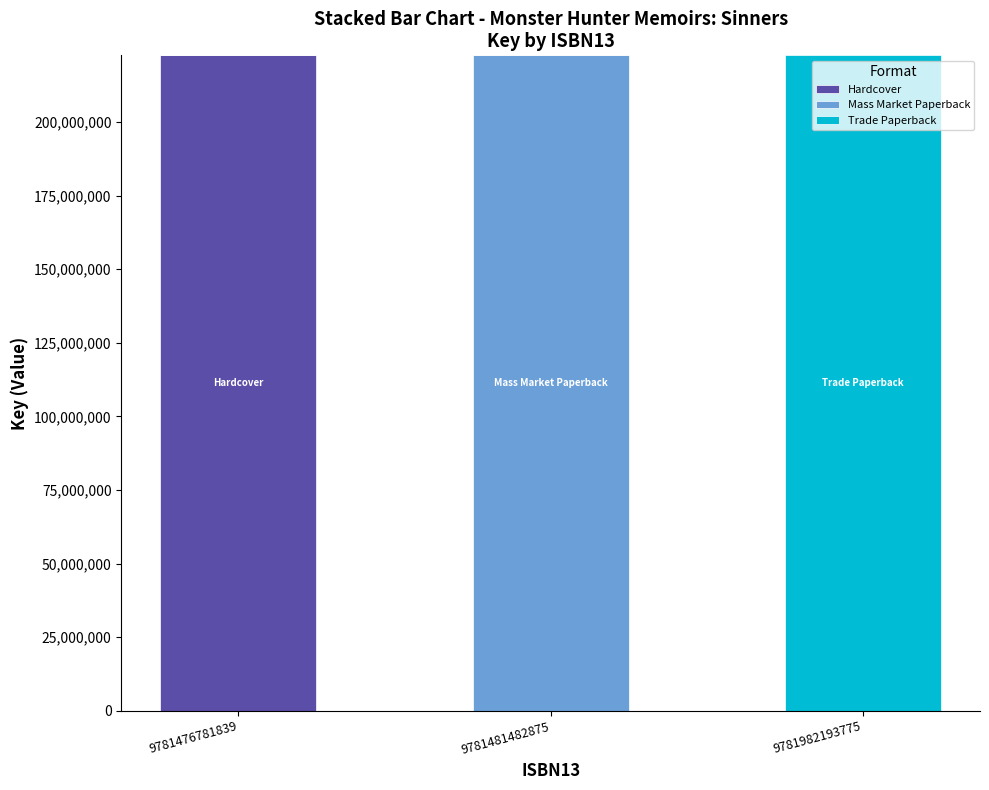

Is it true that Hardcover equals -145455570 at 9781481482875?

False